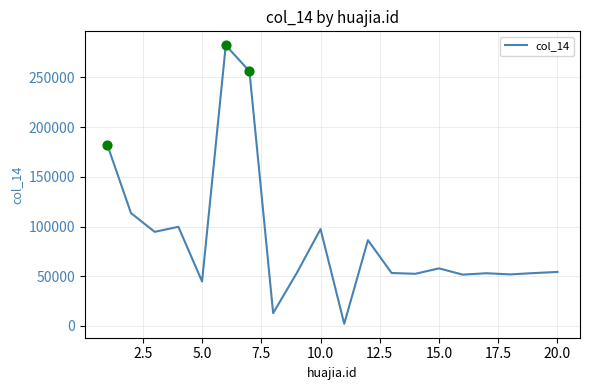

What is the maximum value shown in the chart?

282434